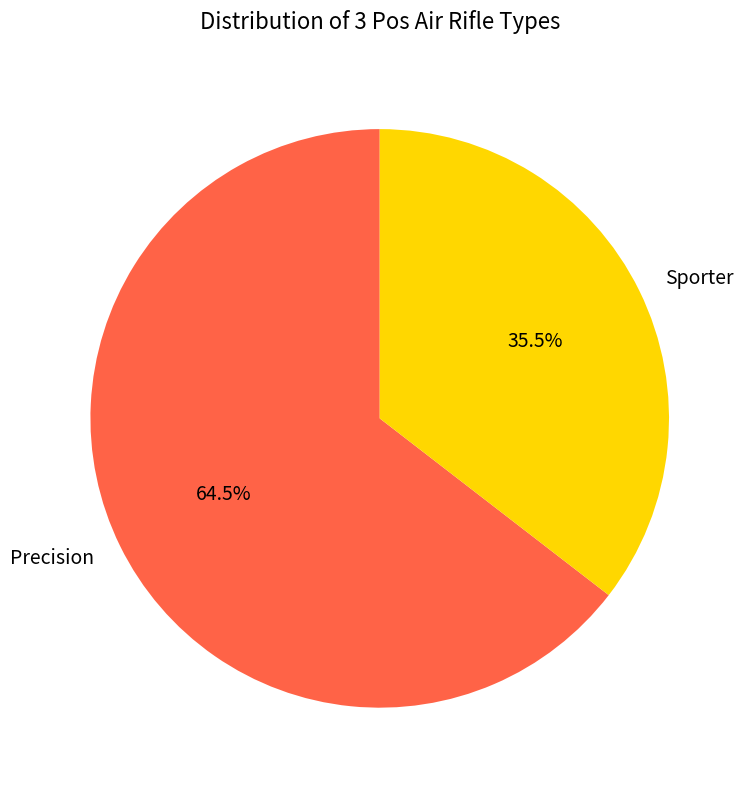

How much of the chart is everything except Sporter?

64.5%